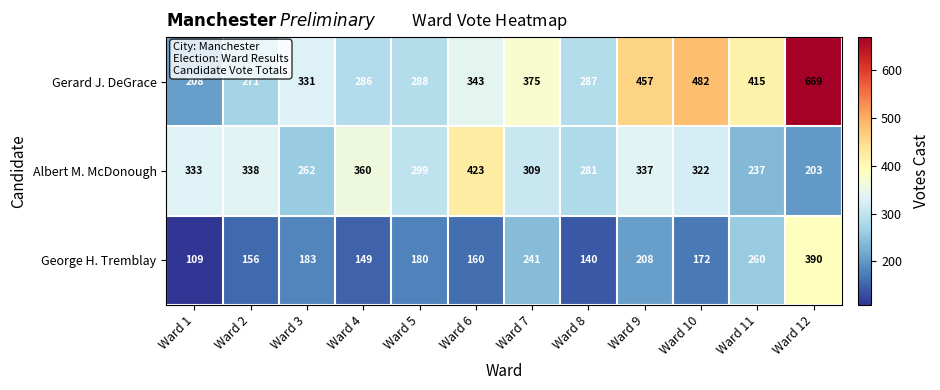

What is the difference between the George H. Tremblay values at Ward 7 and Ward 2?

85